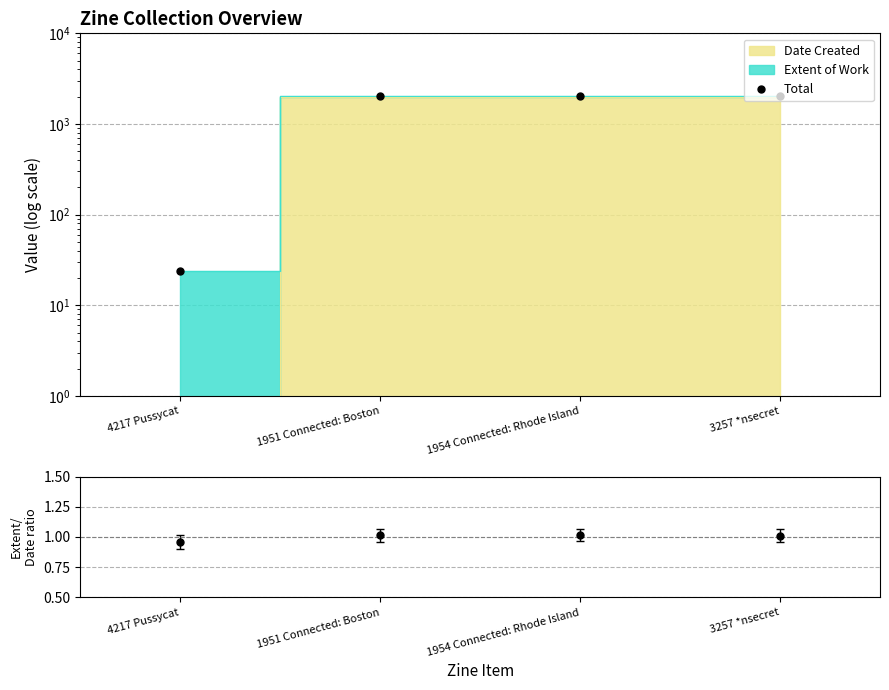

How many lines are shown in the chart?

1